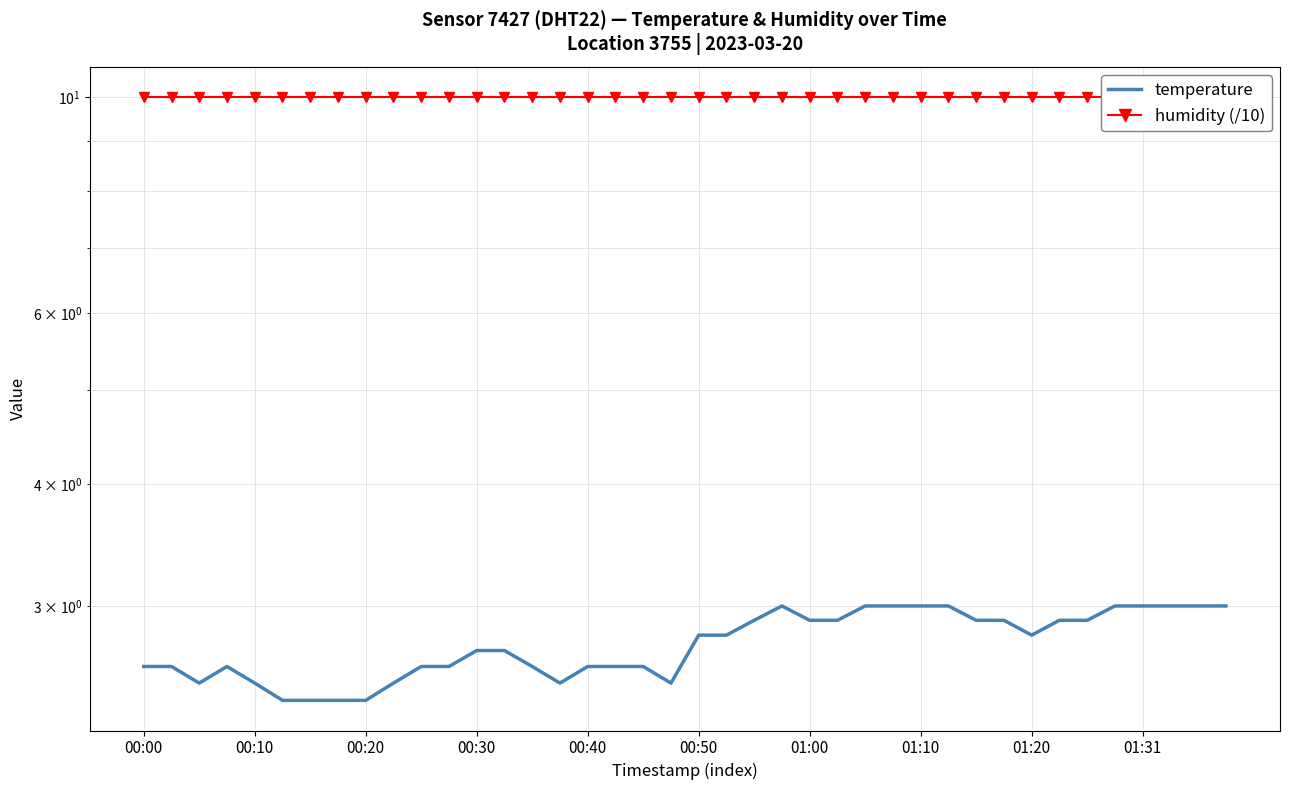

At which label does temperature reach its peak?

23